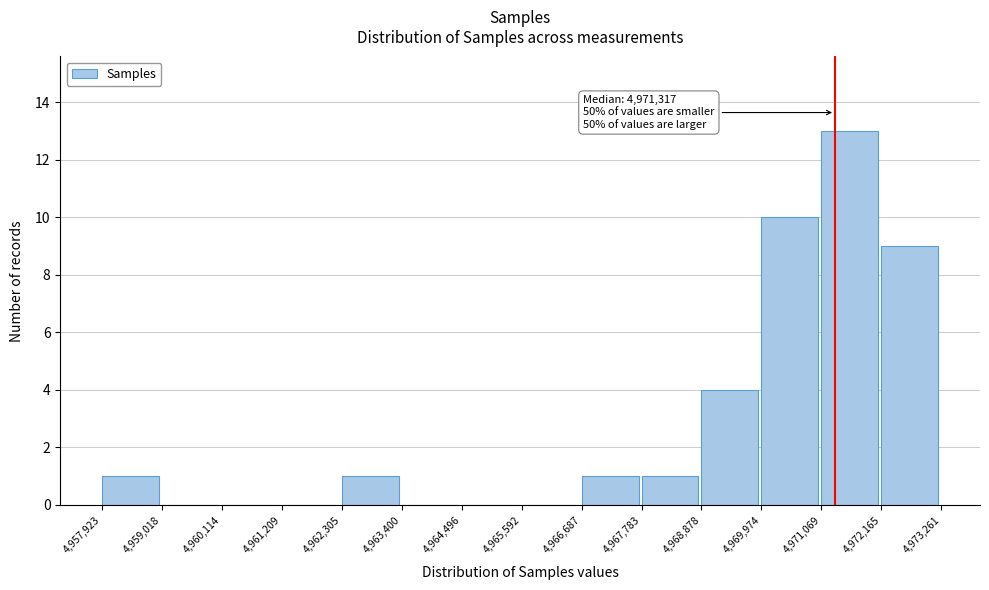

Which range on the x-axis has the tallest bar?

4,971,069 to 4,972,165